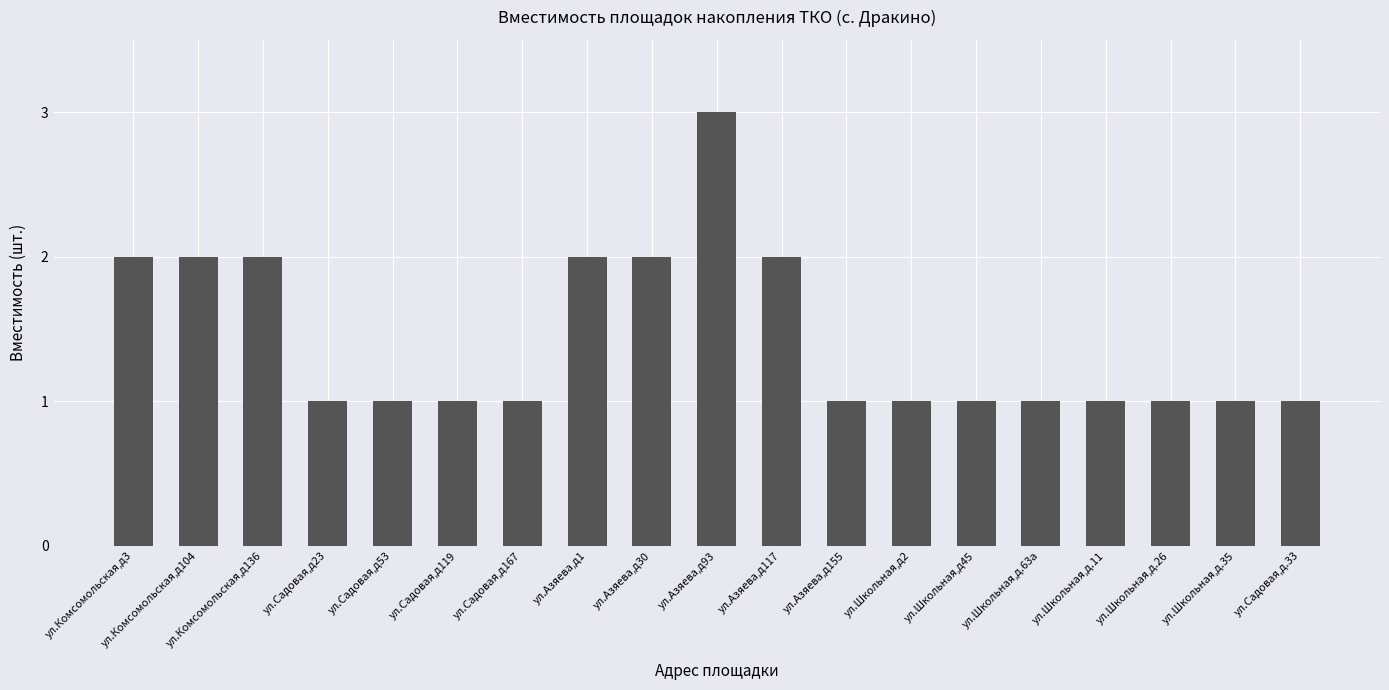

Reading right to left, what are all the values shown in this chart?

ул.Садовая,д.33=1	ул.Школьная,д.35=1	ул.Школьная,д.26=1	ул.Школьная,д.11=1	ул.Школьная,д.63а=1	ул.Школьная,д45=1	ул.Школьная,д2=1	ул.Азяева,д155=1	ул.Азяева,д117=2	ул.Азяева,д93=3	ул.Азяева,д30=2	ул.Азяева,д1=2	ул.Садовая,д167=1	ул.Садовая,д119=1	ул.Садовая,д53=1	ул.Садовая,д23=1	ул.Комсомольская,д136=2	ул.Комсомольская,д104=2	ул.Комсомольская,д3=2